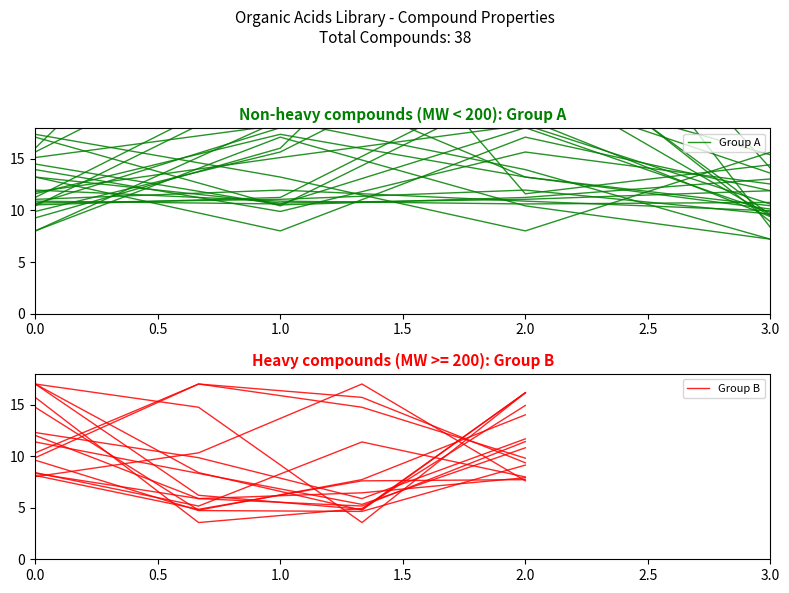

At which category is the sum across all series the highest?

1.0